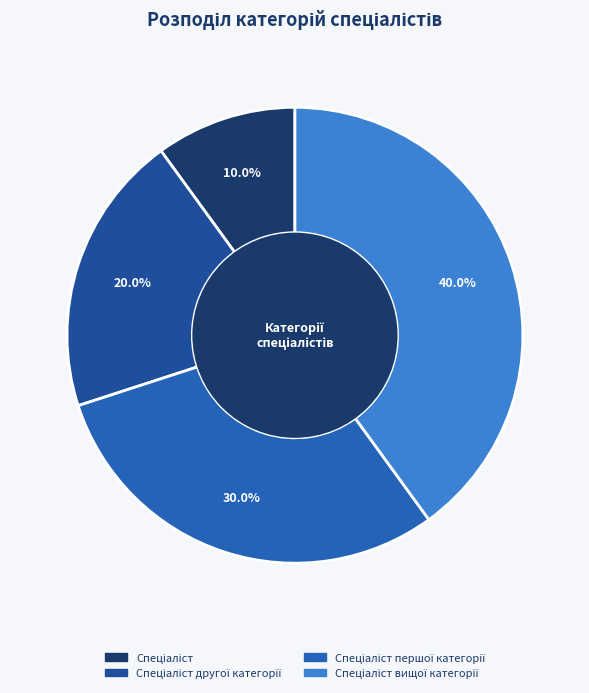

How many segments does this pie chart have?

4